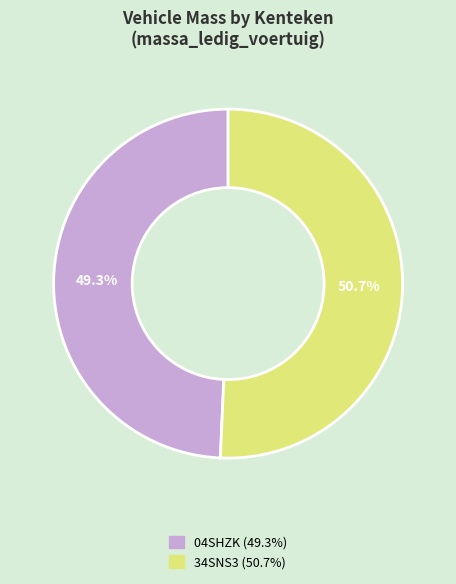

To the nearest percent, what percentage of the pie is 34SNS3?

51%